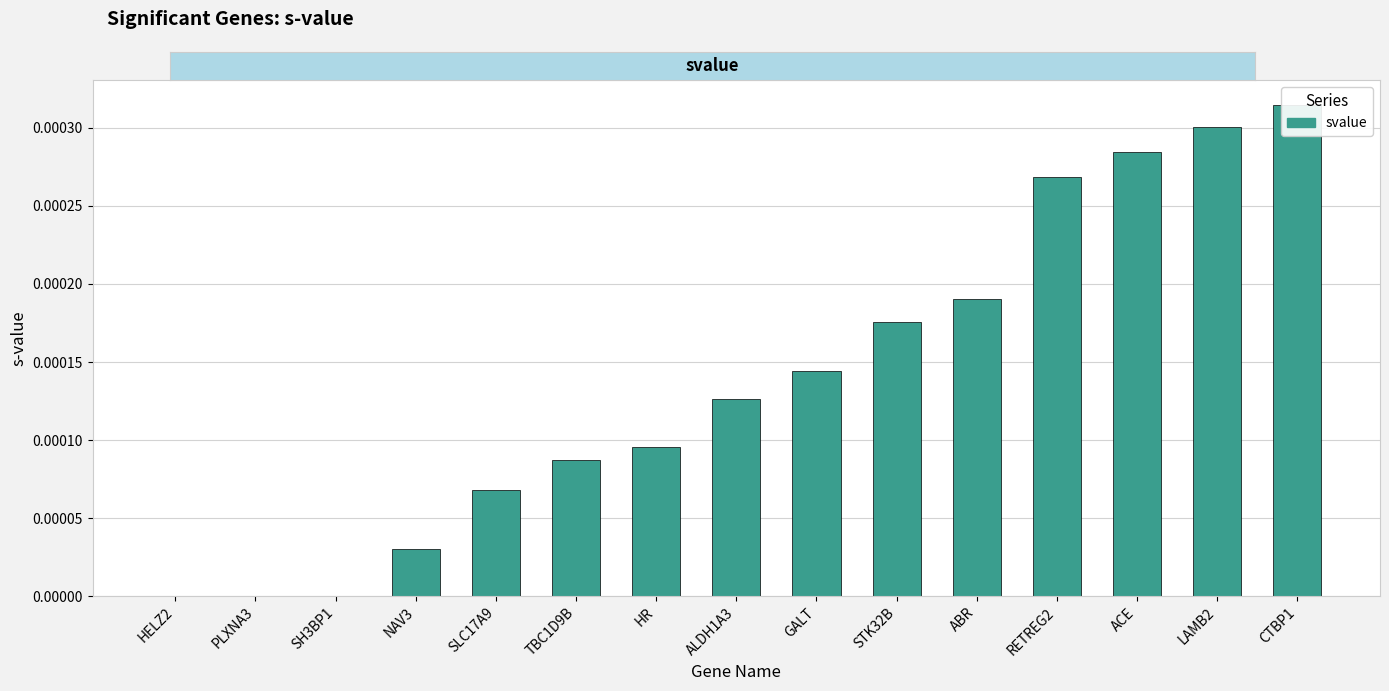

Is it true that the value at HR is 0.0?

False